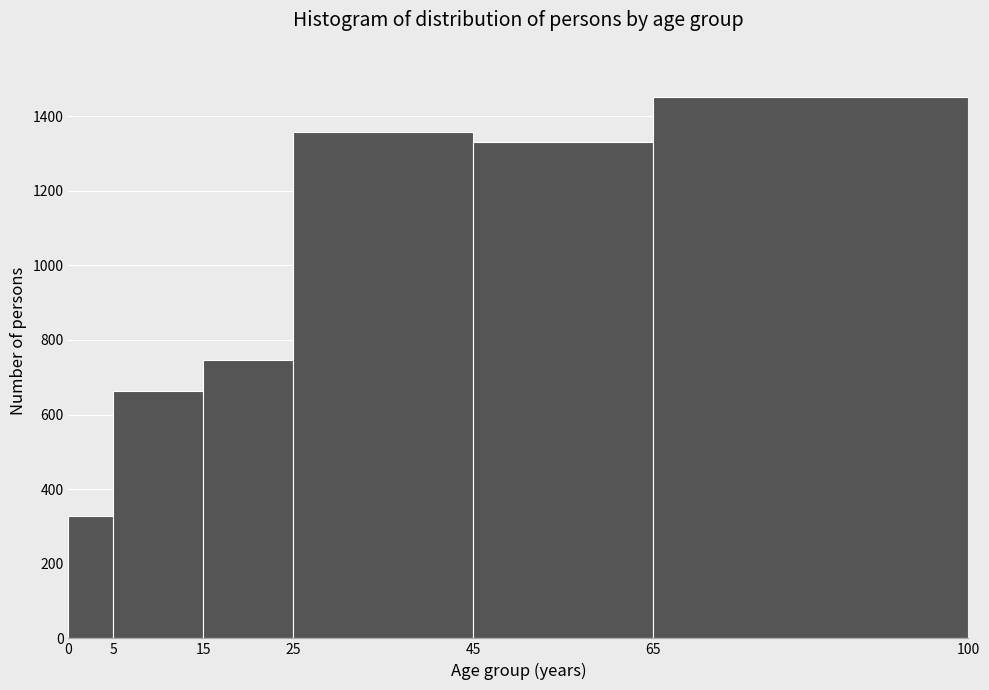

Over which range of the x-axis is the bar tallest?

65 to 100